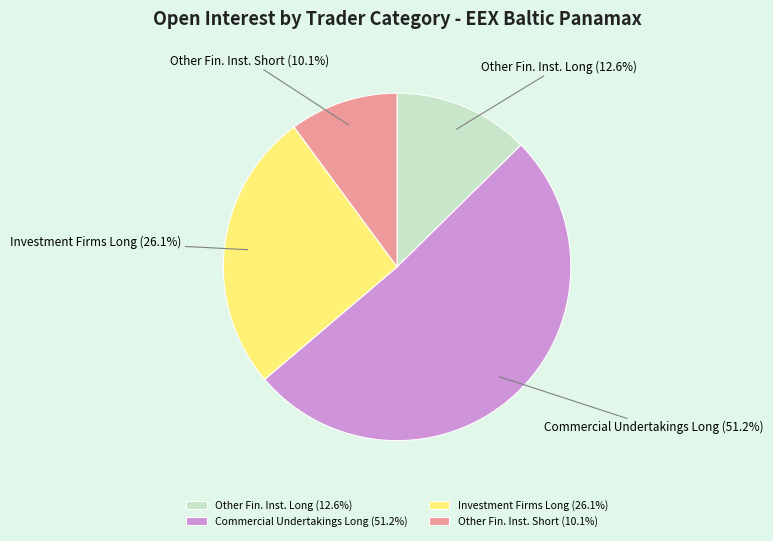

Which category has the biggest portion of the pie?

Commercial Undertakings Long